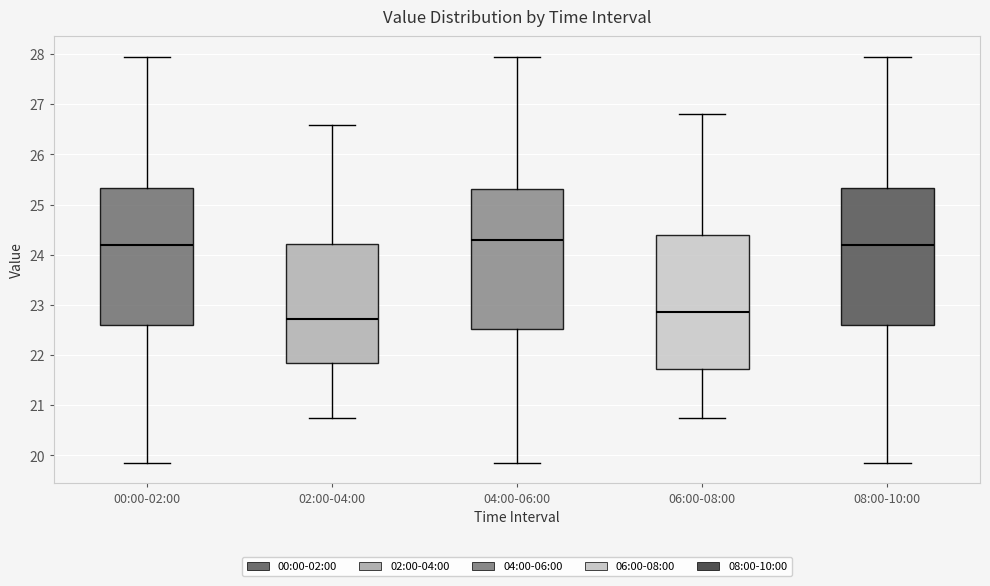

Reading left to right, read every box against the y-axis: the position of its median line, the range the box covers, and the ends of its whiskers. The values are not printed on the chart, so give them approximately, as read against the axis.

00:00-02:00: median 24.2, box 22.6 to 25.3, whiskers 19.9 to 28.0
02:00-04:00: median 22.7, box 21.8 to 24.2, whiskers 20.8 to 26.6
04:00-06:00: median 24.3, box 22.5 to 25.3, whiskers 19.9 to 28.0
06:00-08:00: median 22.9, box 21.7 to 24.4, whiskers 20.8 to 26.8
08:00-10:00: median 24.2, box 22.6 to 25.3, whiskers 19.9 to 28.0